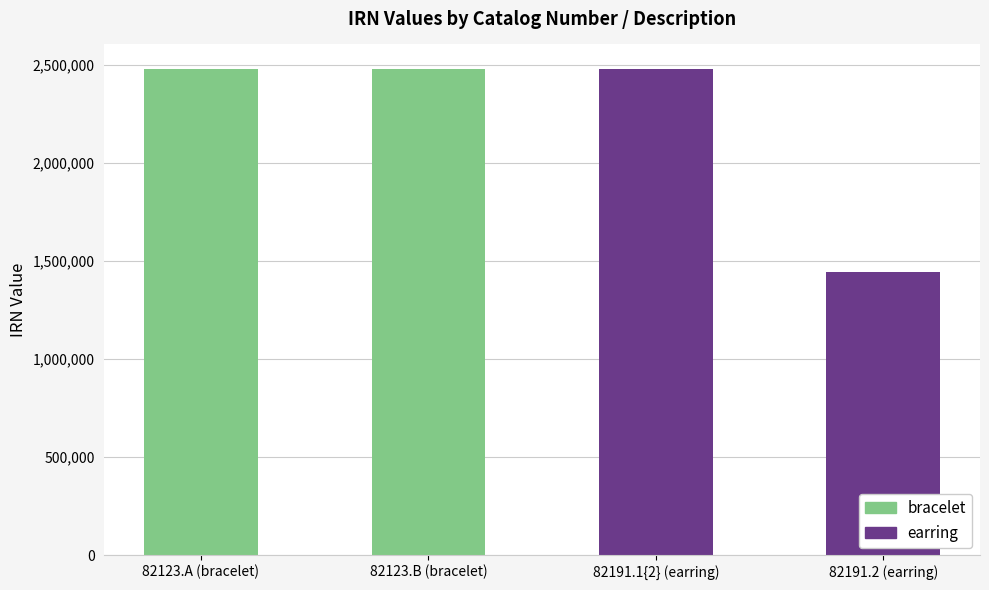

The value at 82191.1{2} (earring) is 4270251. True or false?

False